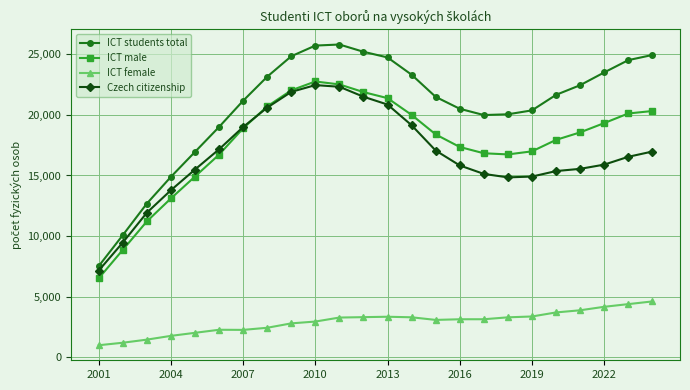

Which series has the widest spread of values?

ICT students total